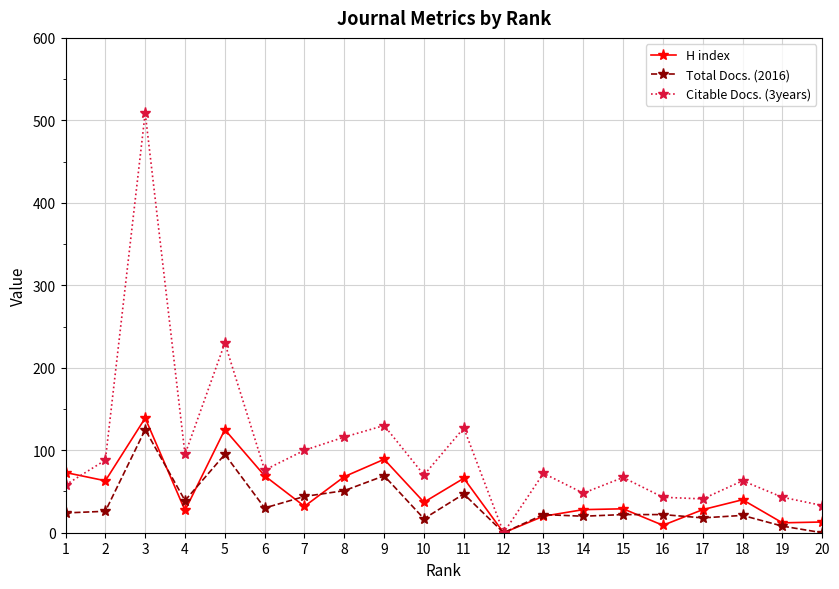

At which label is Citable Docs. (3years) closest to 254?

5